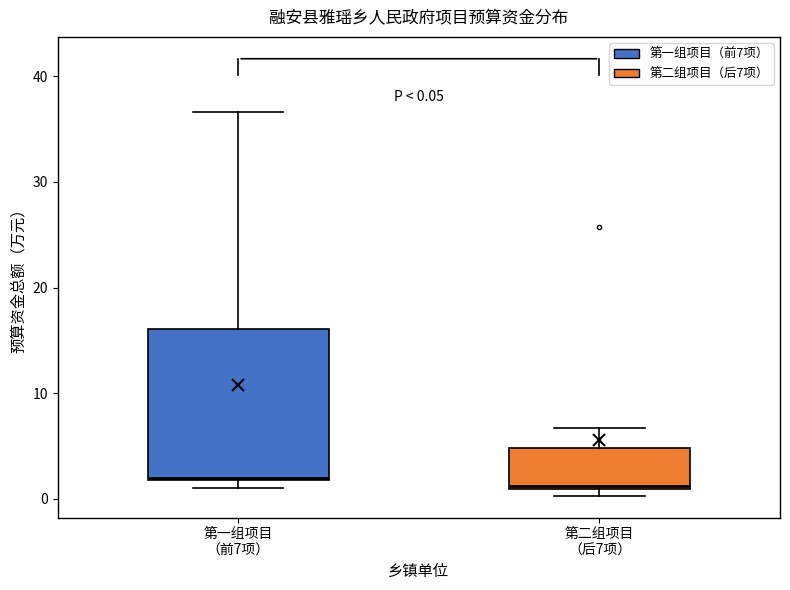

Comparing the boxes themselves (not the whiskers), which one is the tallest?

第一组项目 （前7项）